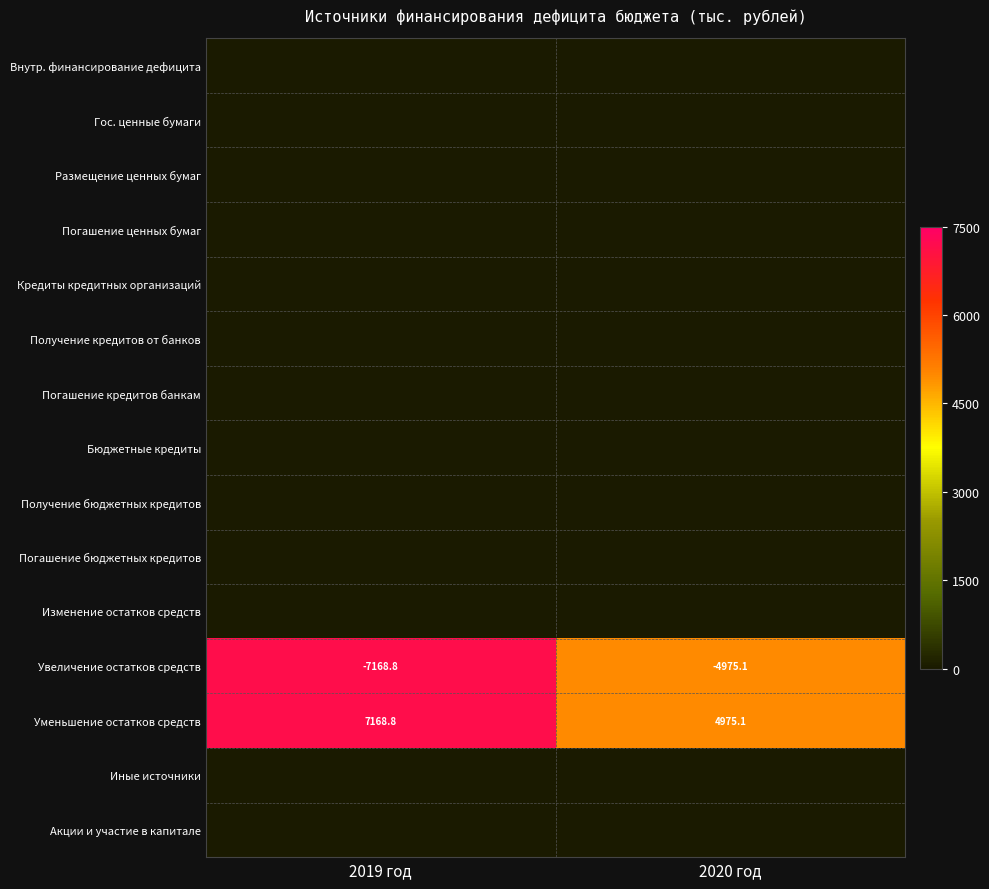

List the labels in order of Увеличение остатков средств value, smallest first.

2019 год, 2020 год